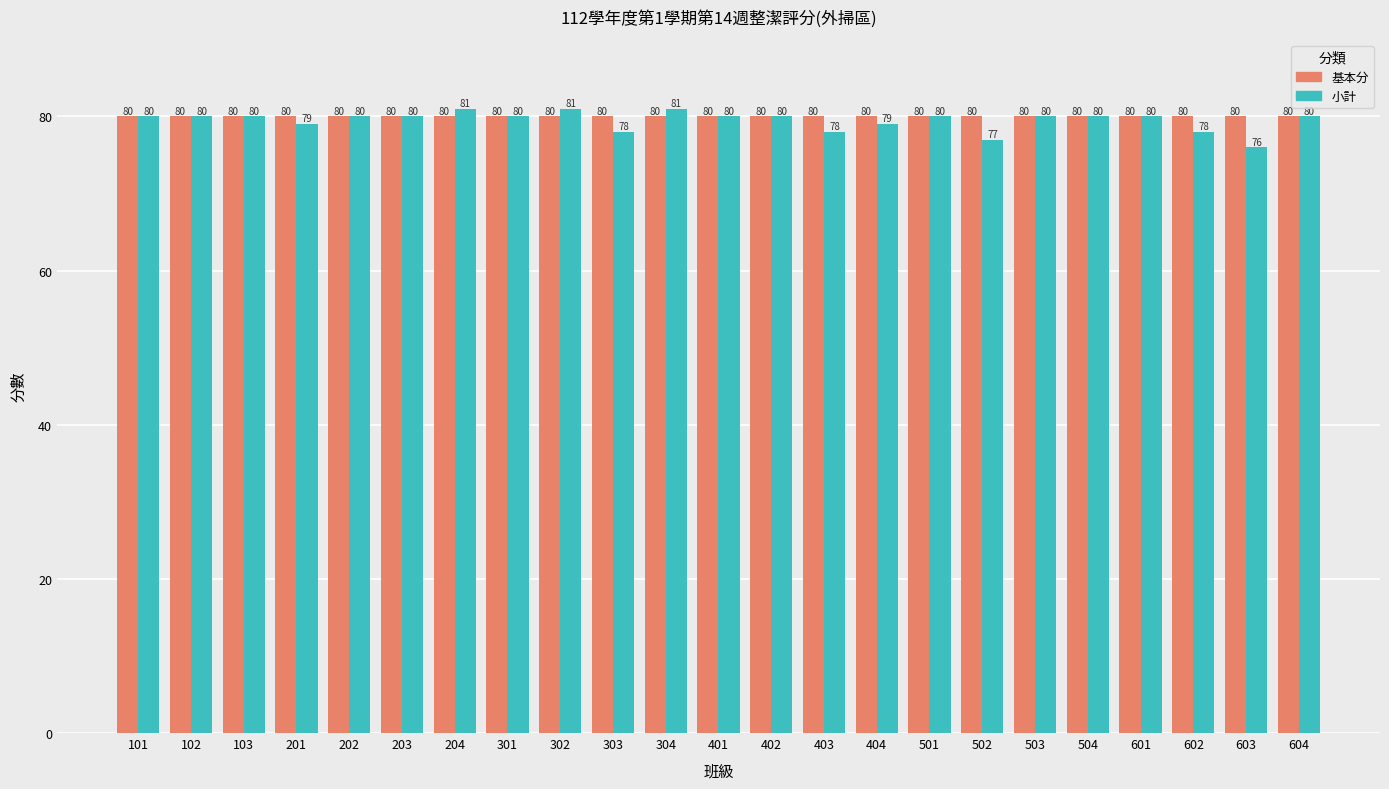

The 小計 series shows 80 at 102. True or false?

True